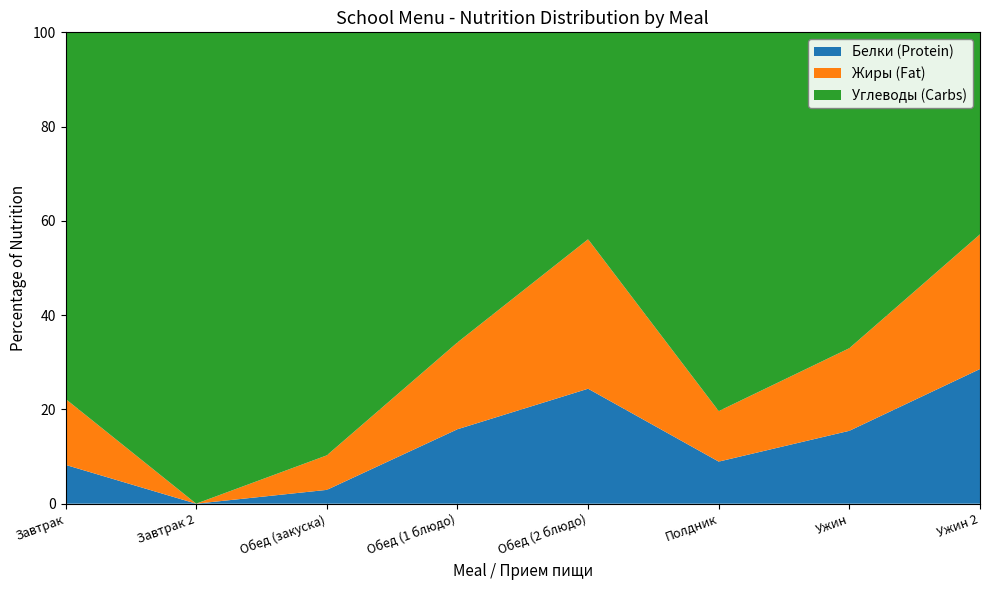

The value of Белки (Protein) at Обед (закуска) is 2.9. True or false?

True